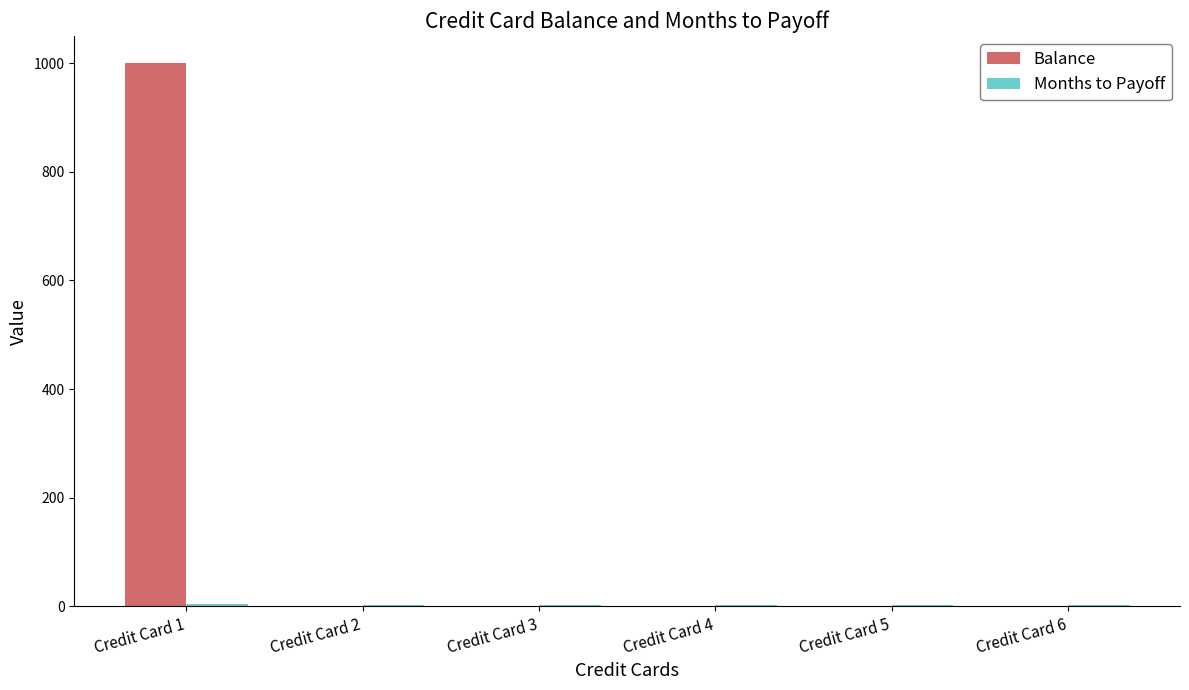

What is the highest value of the Balance series?

1000